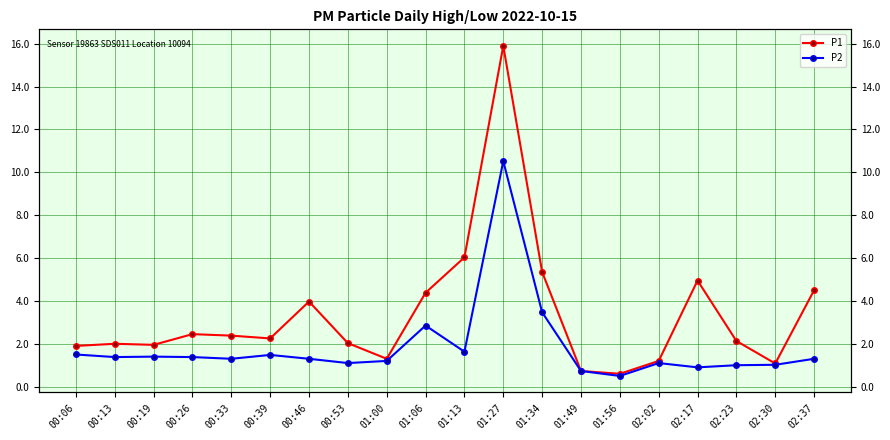

What is the difference between the second highest and minimum values in the P1 series?

5.4